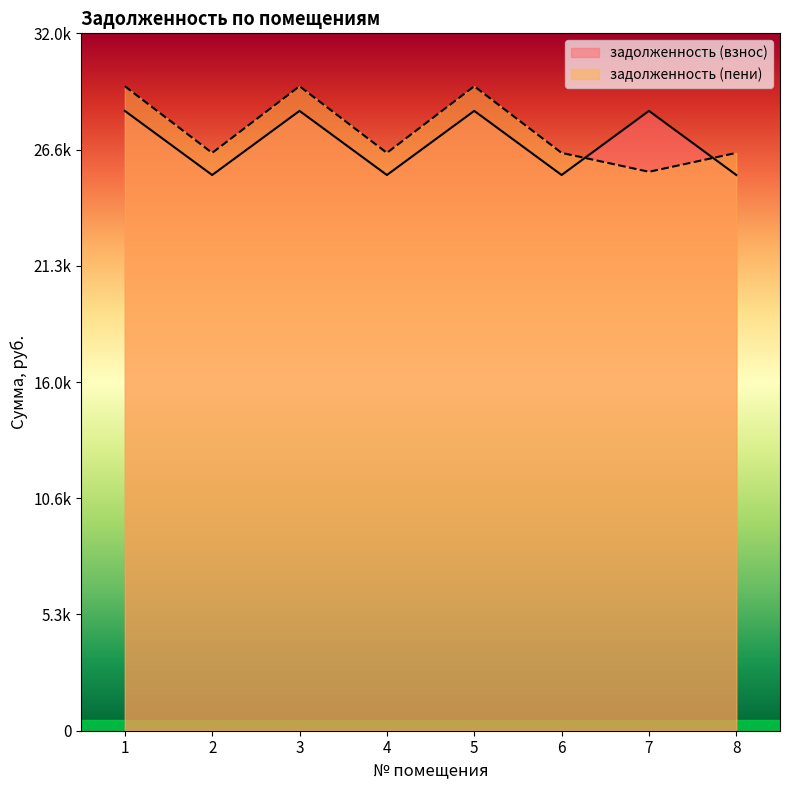

Where is the first local minimum for задолженность (пени)?

2